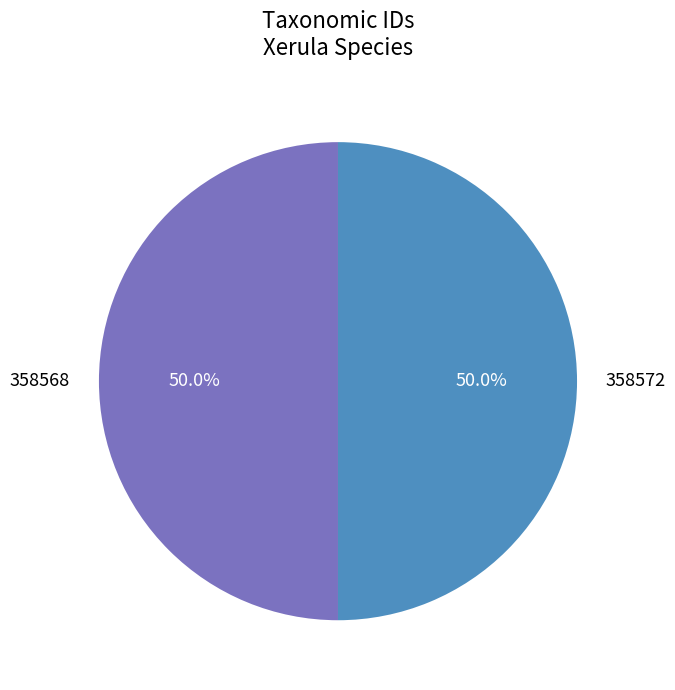

To the nearest percent, what is the combined percentage of 358572 and 358568?

100%